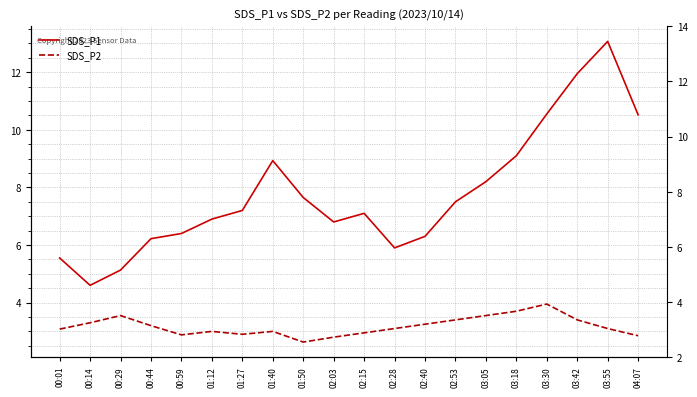

True or false: SDS_P1 and SDS_P2 intersect in this chart.

False